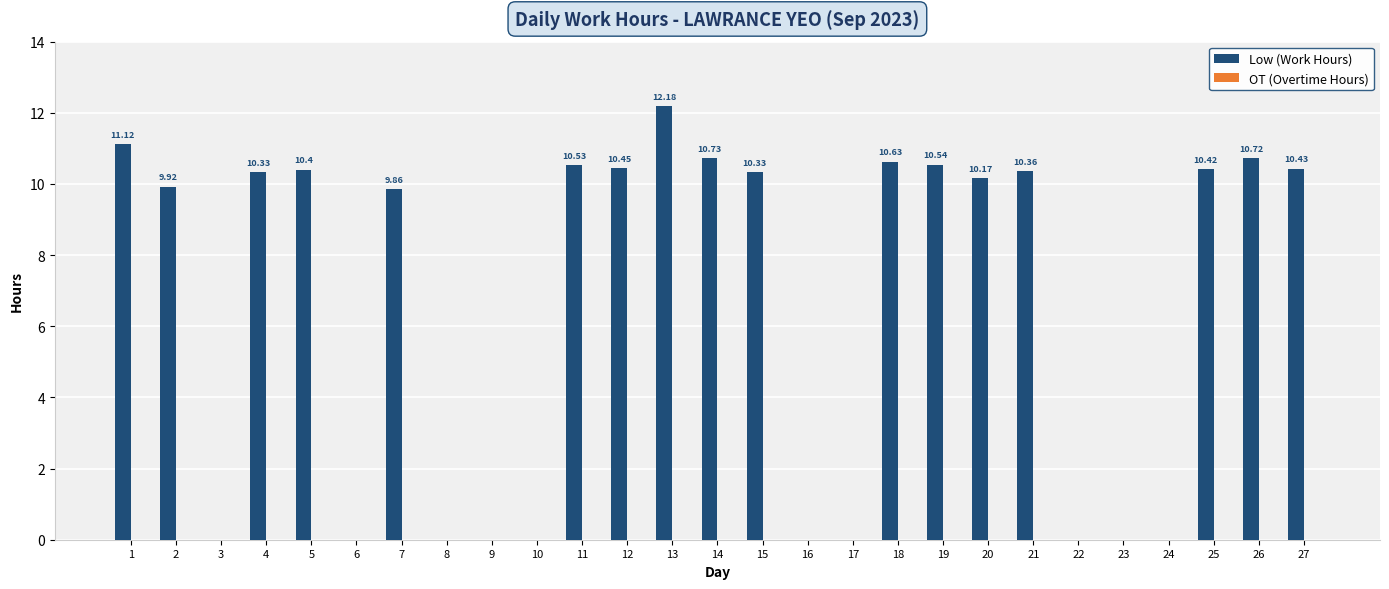

Which has a higher value, 17 or 11?

11